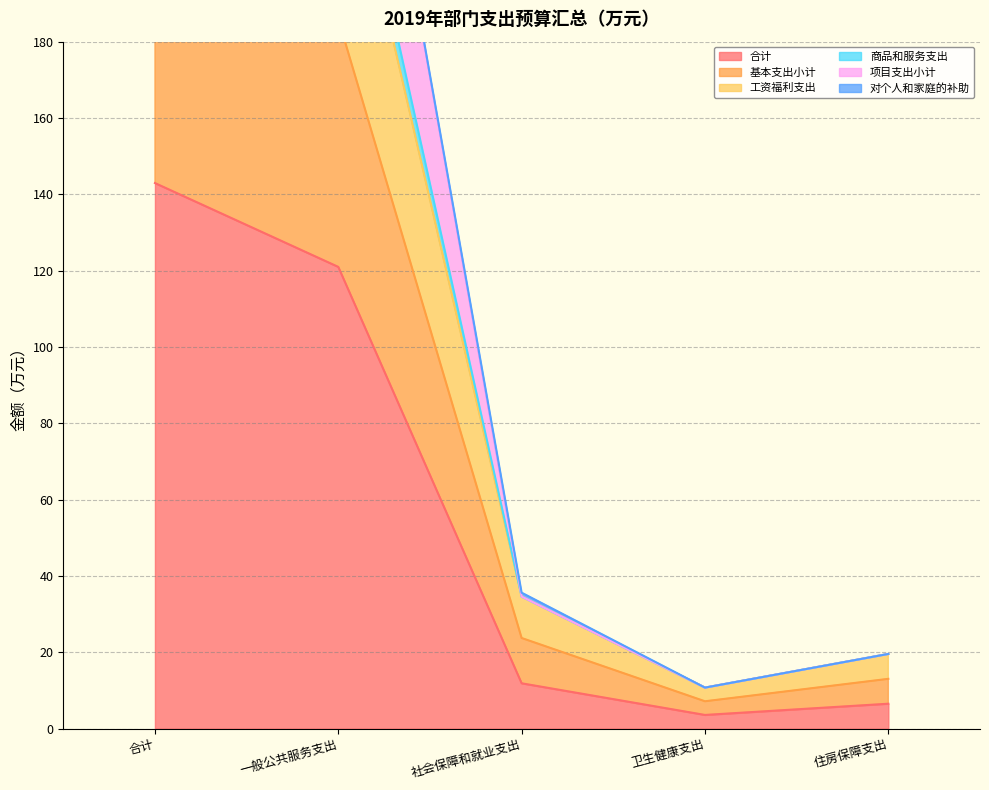

True or false: 基本支出小计 and 商品和服务支出 intersect in this chart.

False